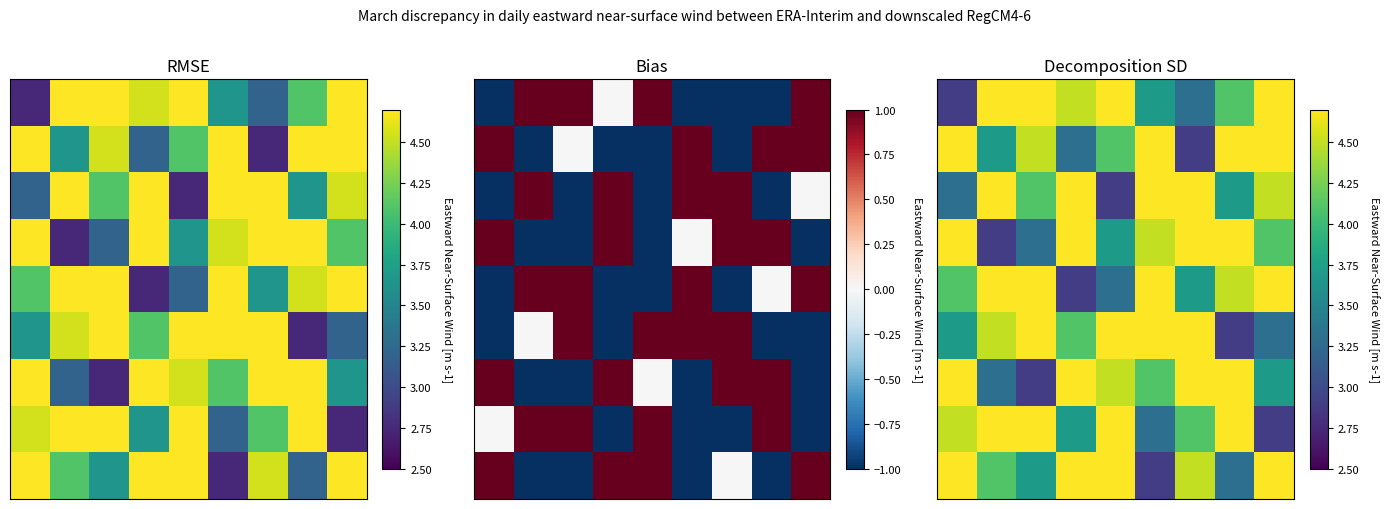

What is the maximum value shown in the chart?

6.1